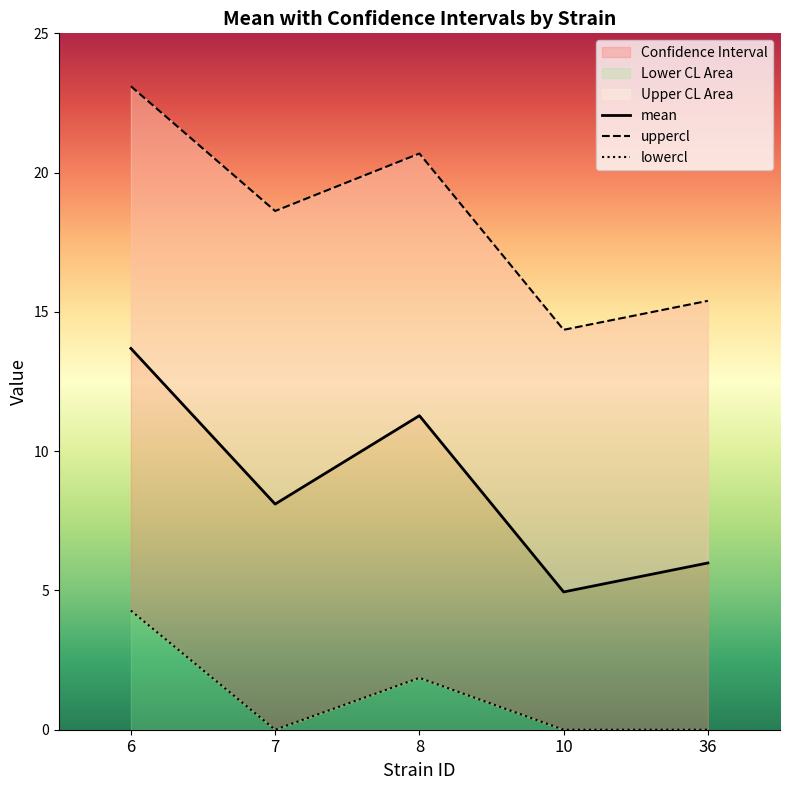

What is the difference between the maximum and minimum values in the lowercl series?

4.3